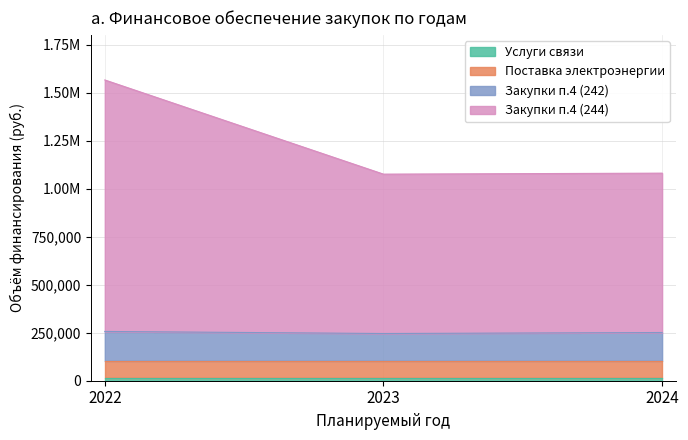

Which has a higher value, 2023 or 2022?

2022